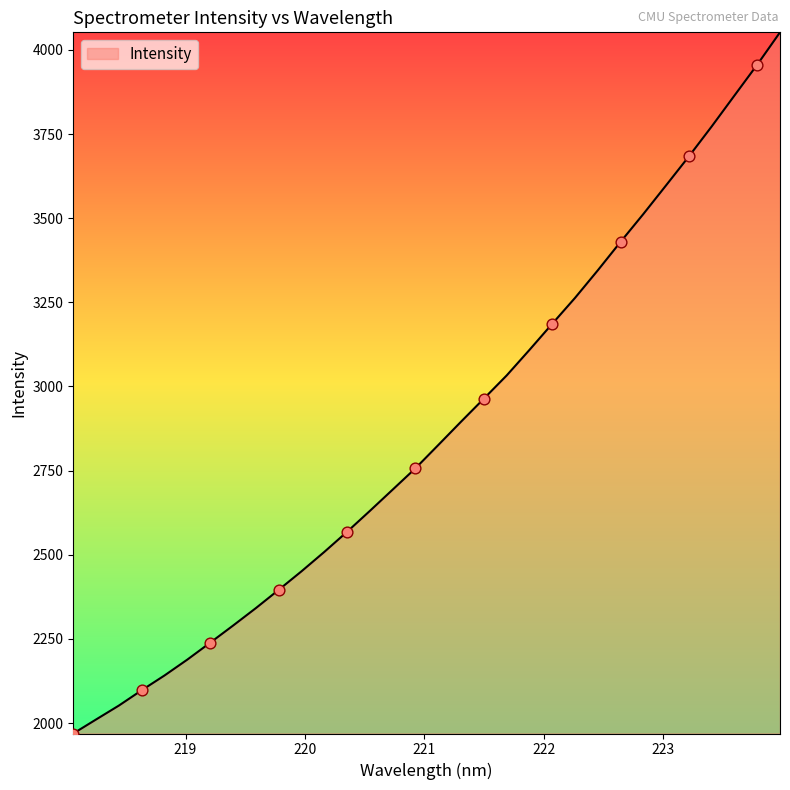

What is the smallest value displayed?

1969.1